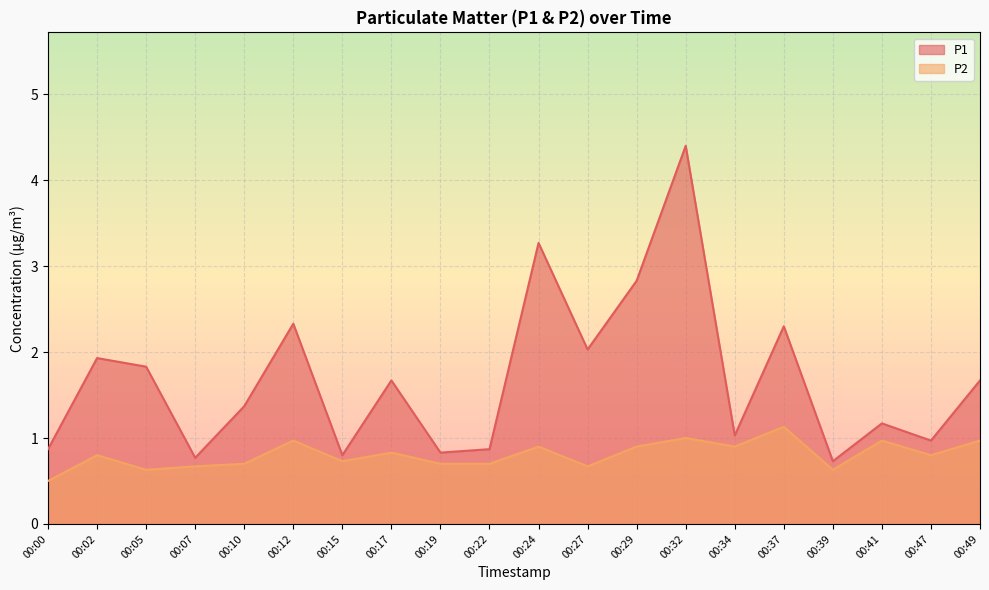

Which label corresponds to the largest value in the chart?

00:32